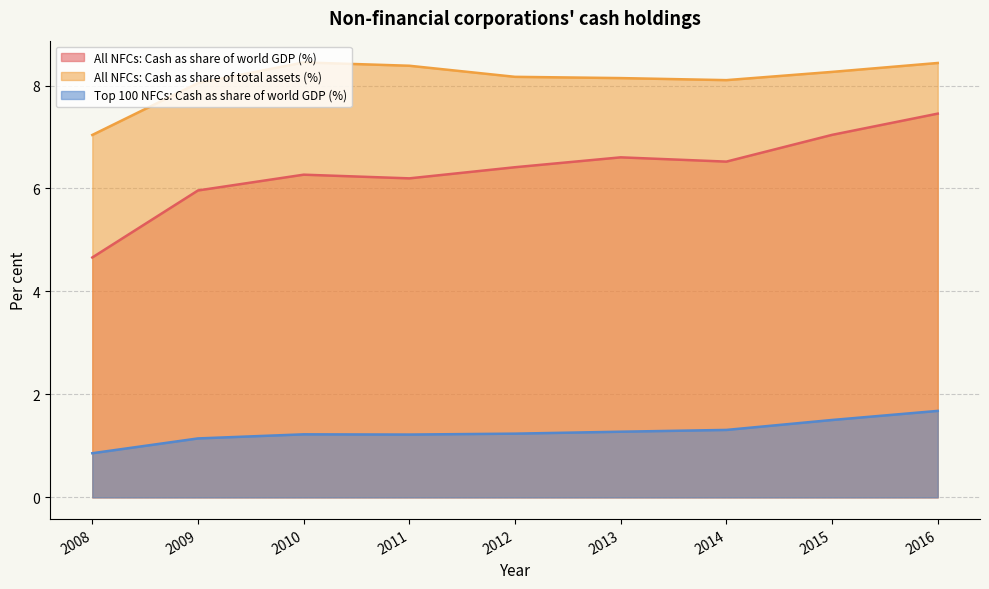

What is the total value across all series at 2016?

17.6